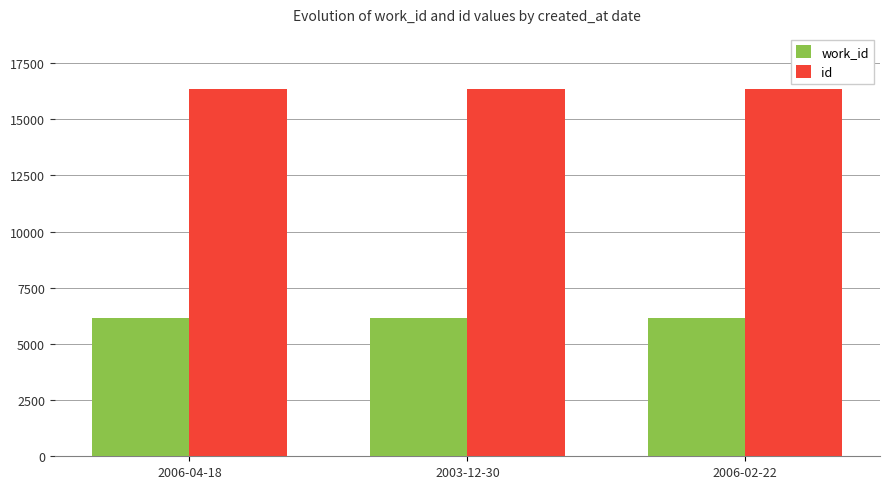

How many bars are there in total?

6